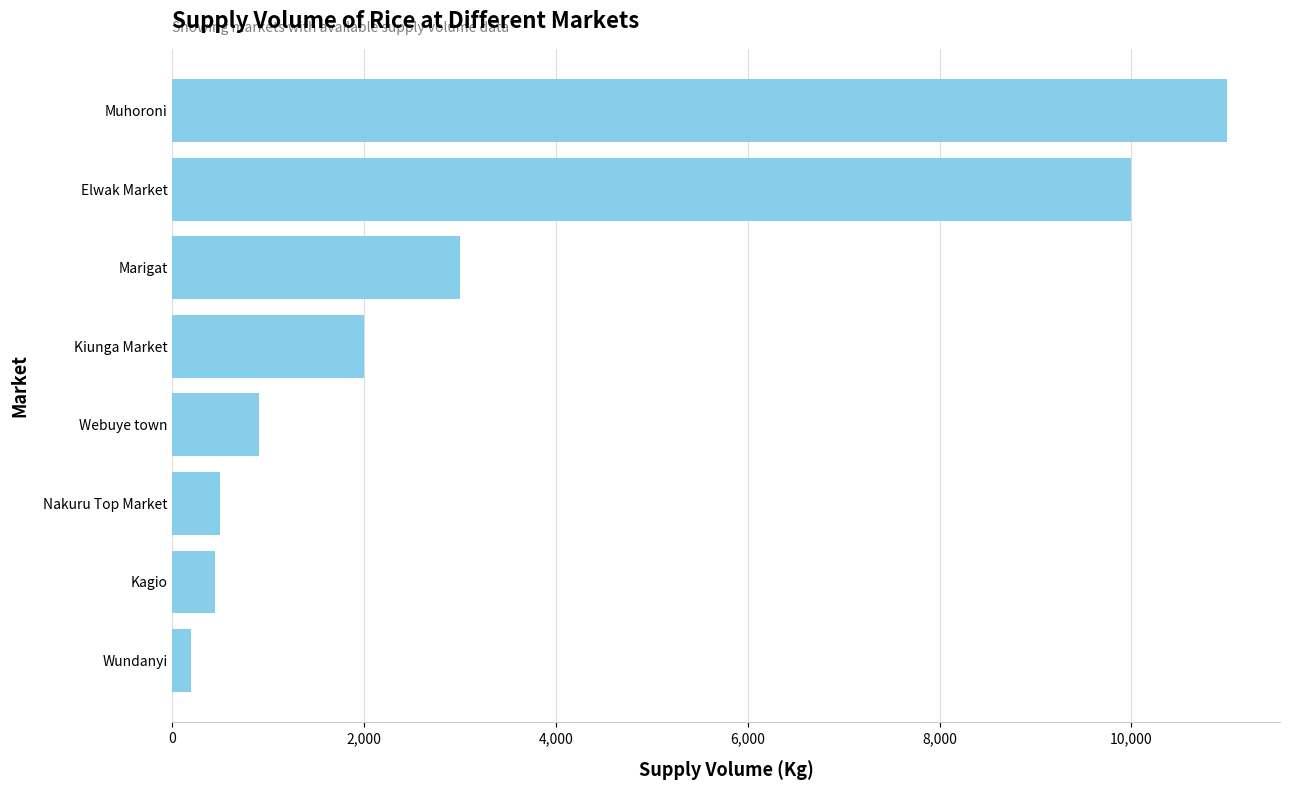

How many series are shown in this chart?

1